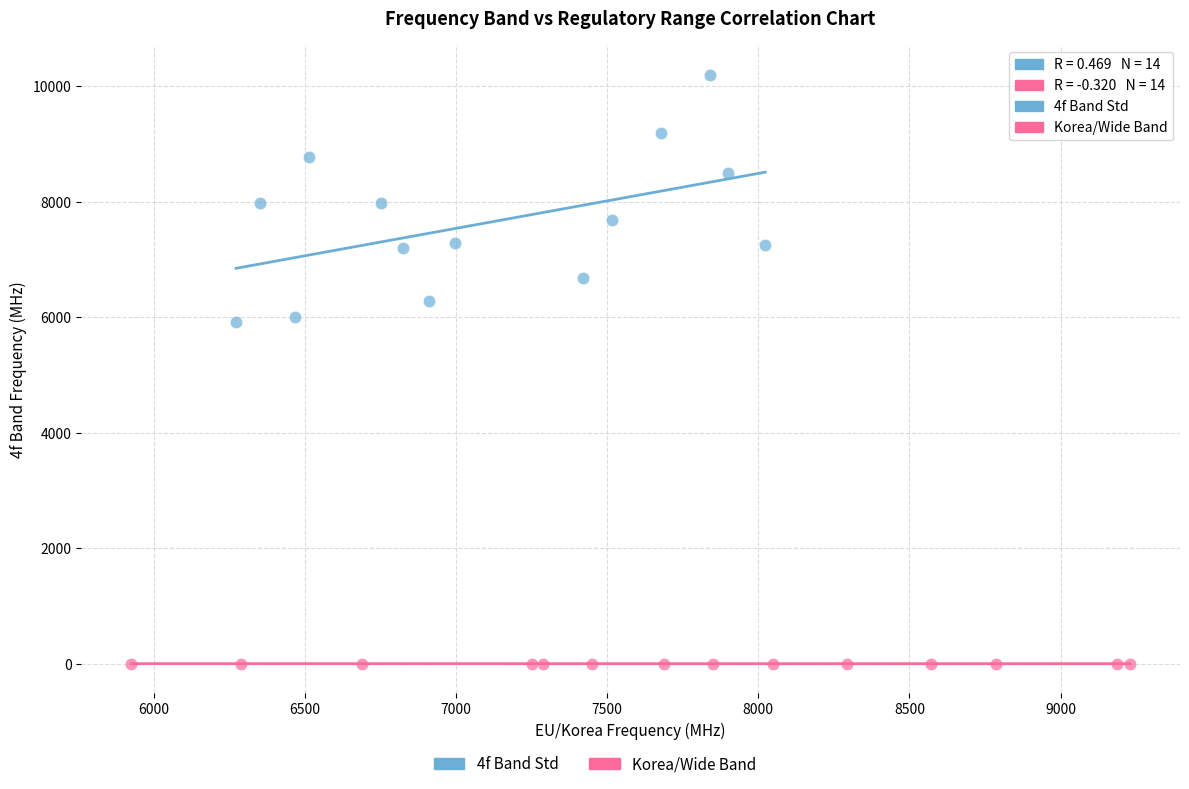

Which series contains the highest Y value?

4f Band Std